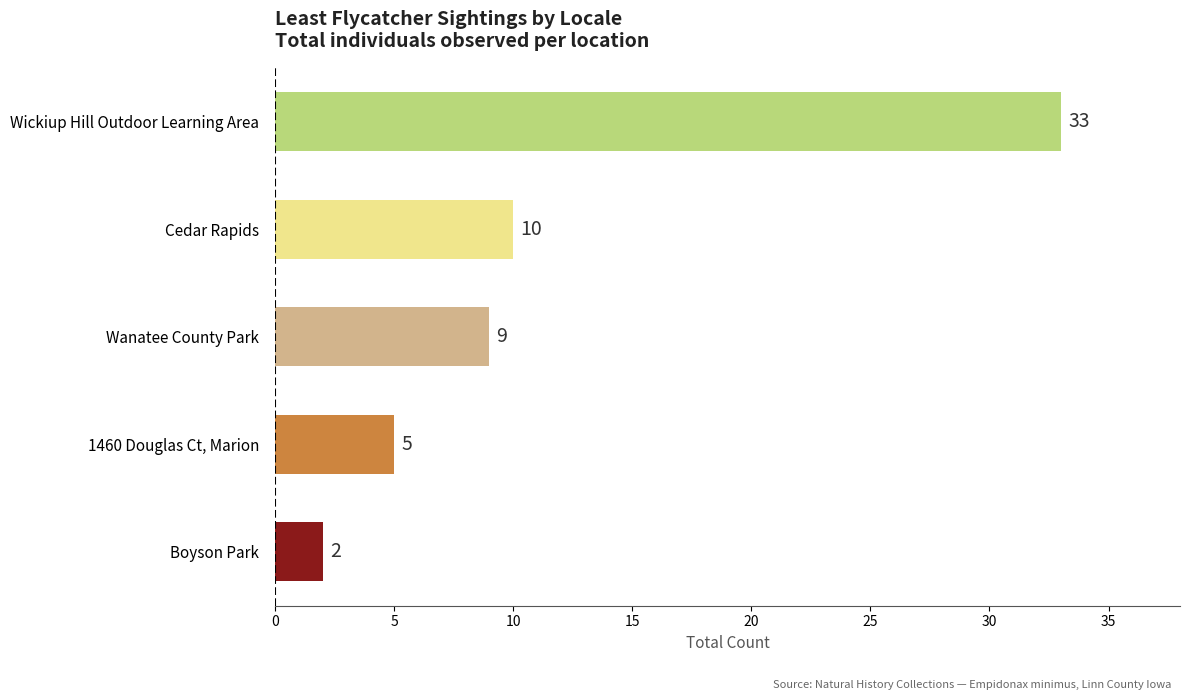

What is the difference between the maximum and minimum values?

31